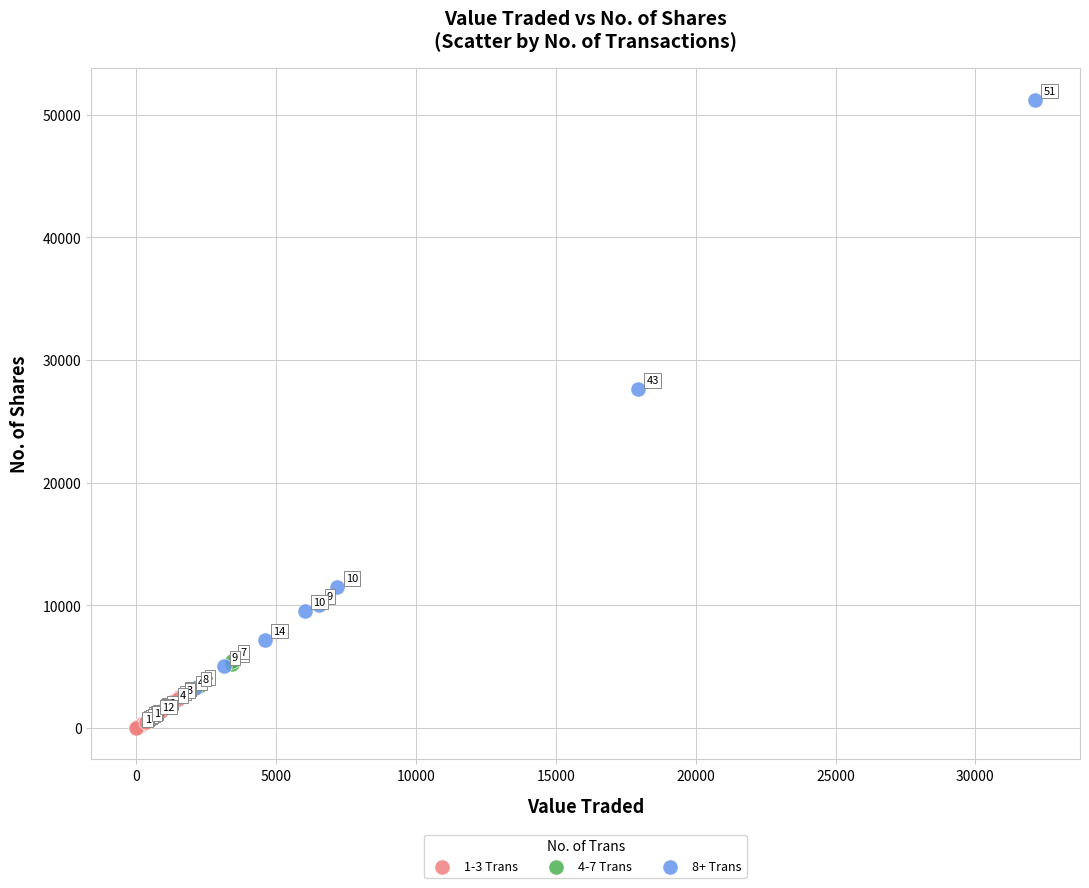

Which series contains the highest Y value?

8+ Trans